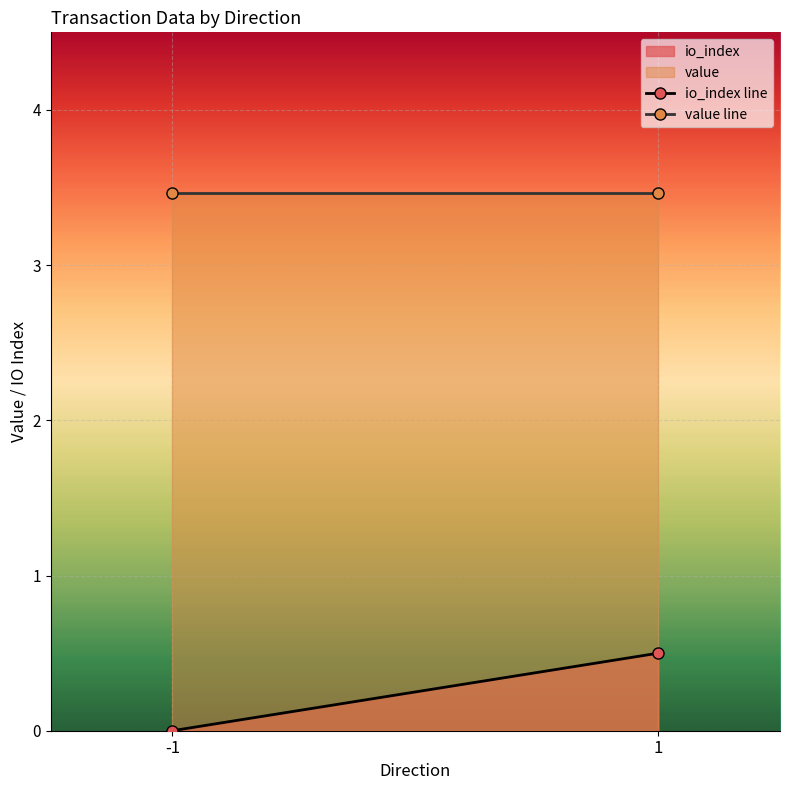

What is the total value across all series at 1?

4.0